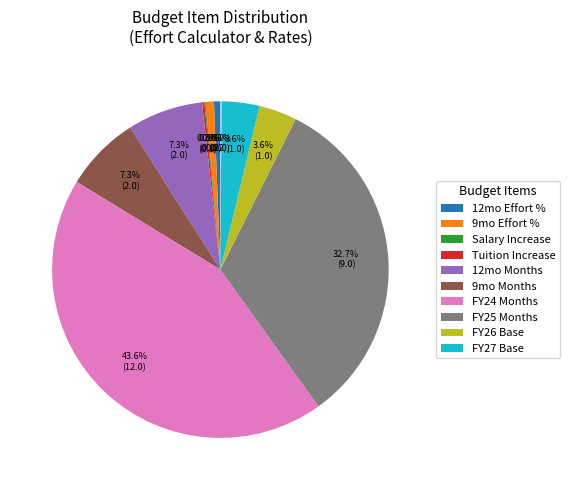

Is there a majority slice in this chart?

No